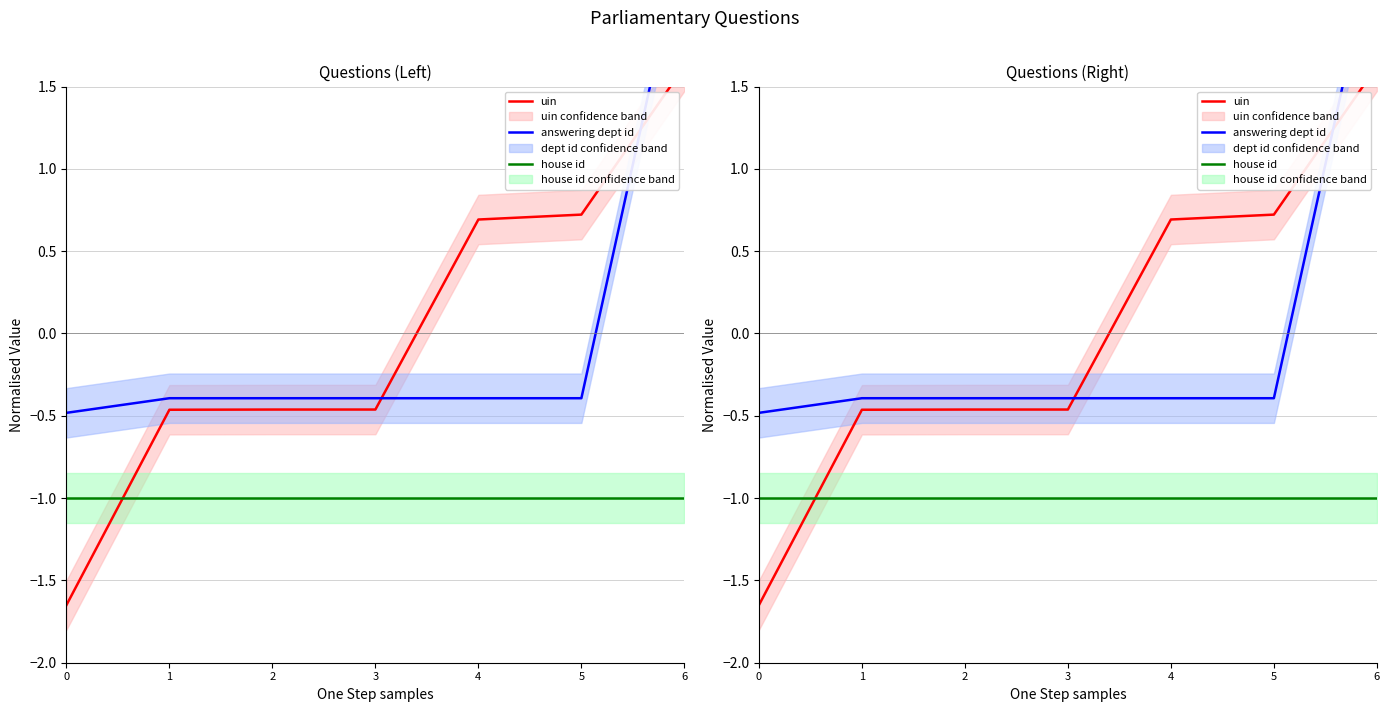

What is the approximate value of uin at 1?

-0.5